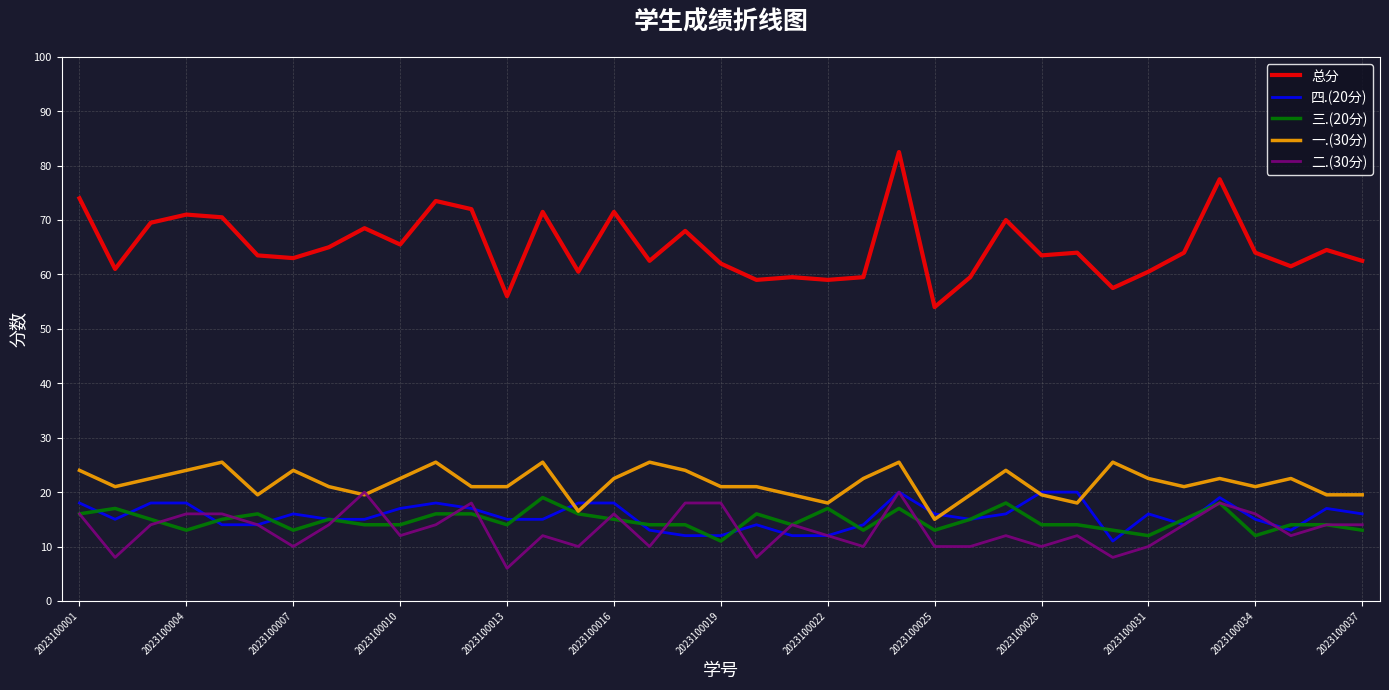

Count the number of data series in this chart.

5